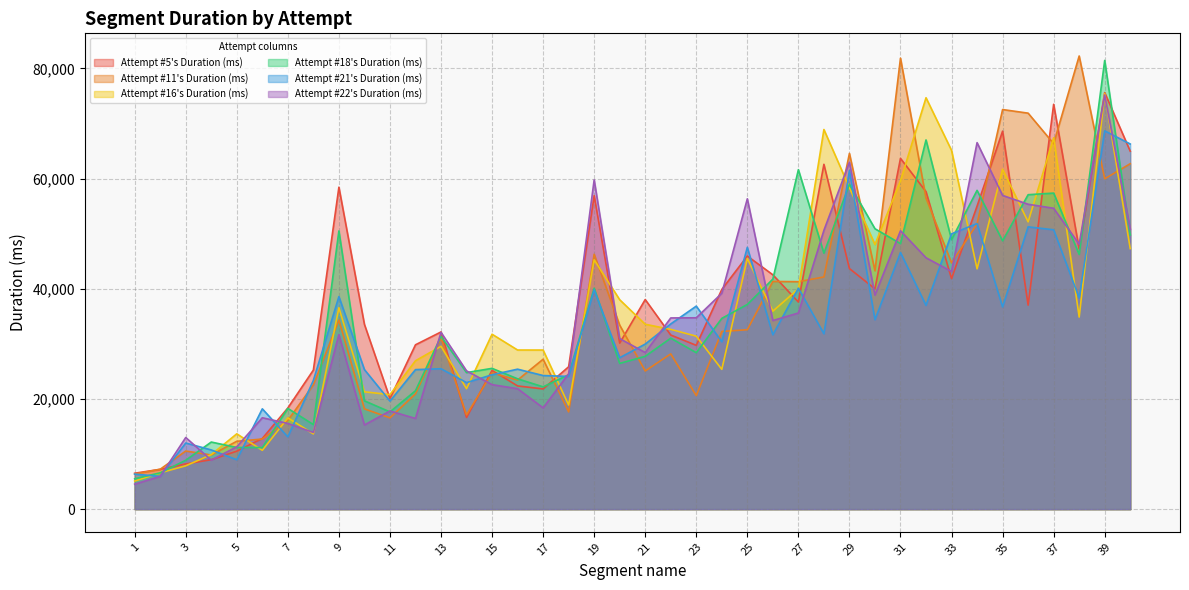

The value of Attempt #21's Duration (ms) at 35 is 36704. True or false?

True